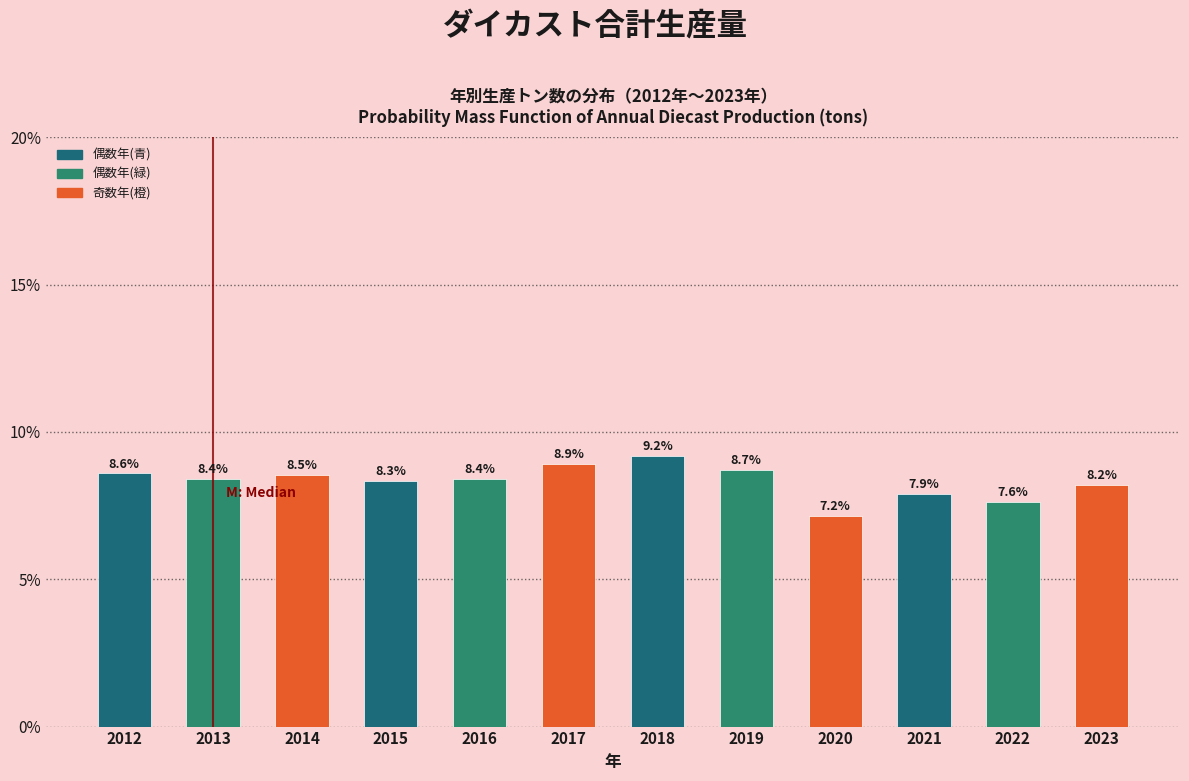

Reading left to right, transcribe all the data shown in this chart.

8.6	8.4	8.5	8.3	8.4	8.9	9.2	8.7	7.2	7.9	7.6	8.2